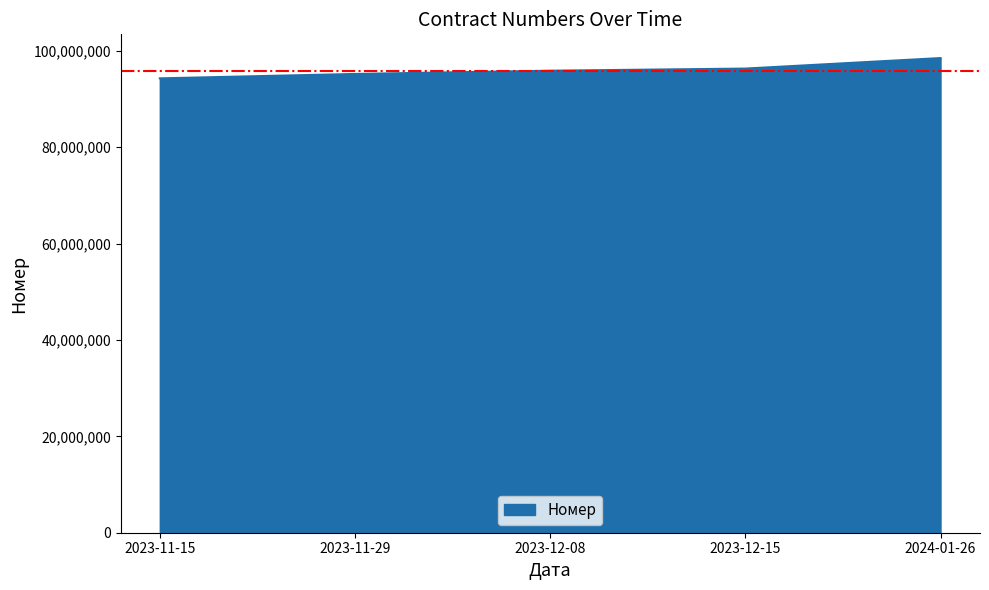

The value at 2024-01-26 is 60542362. True or false?

False